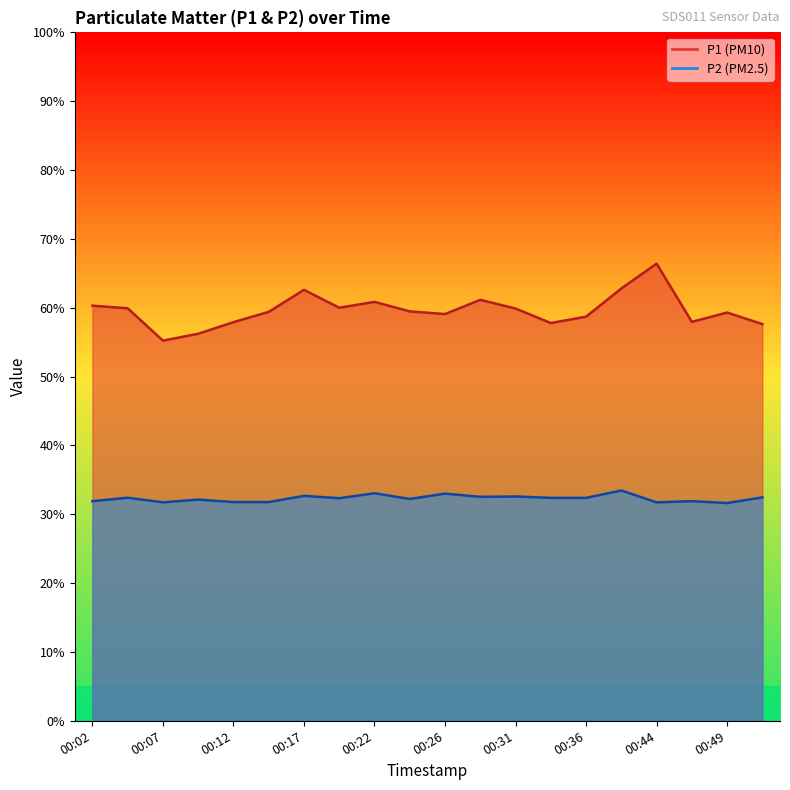

List the labels in order of P2 value, smallest first.

00:49, 00:07, 00:44, 00:12, 00:14, 00:02, 00:46, 00:09, 00:24, 00:19, 00:34, 00:36, 00:04, 00:51, 00:29, 00:31, 00:17, 00:26, 00:22, 00:39